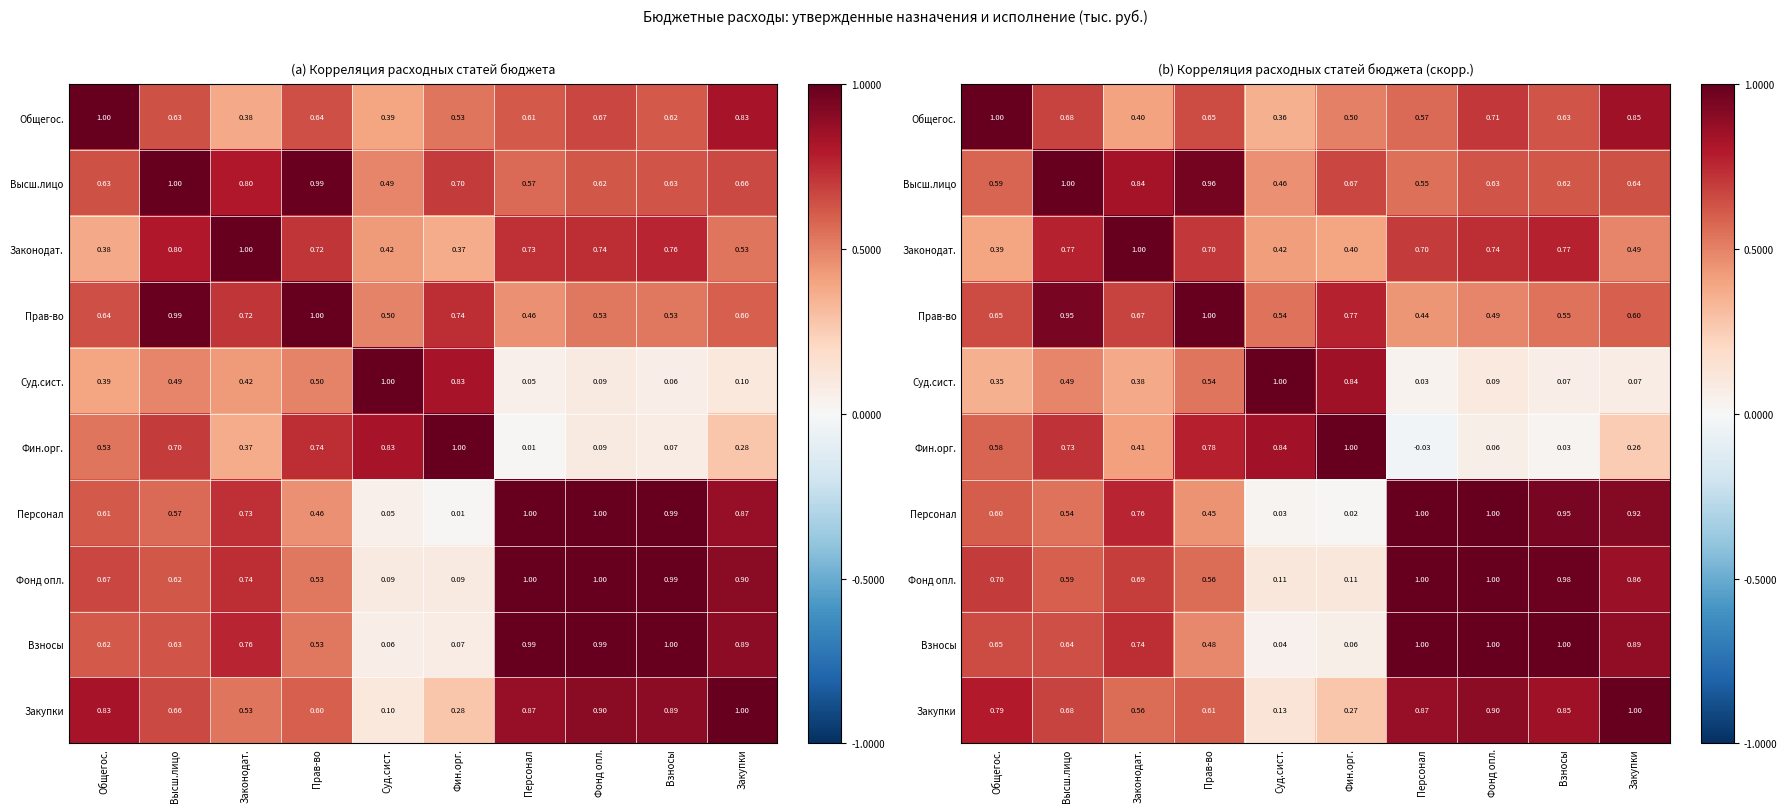

What is the sum of the Законодат. values at Взносы and Персонал?

1.5